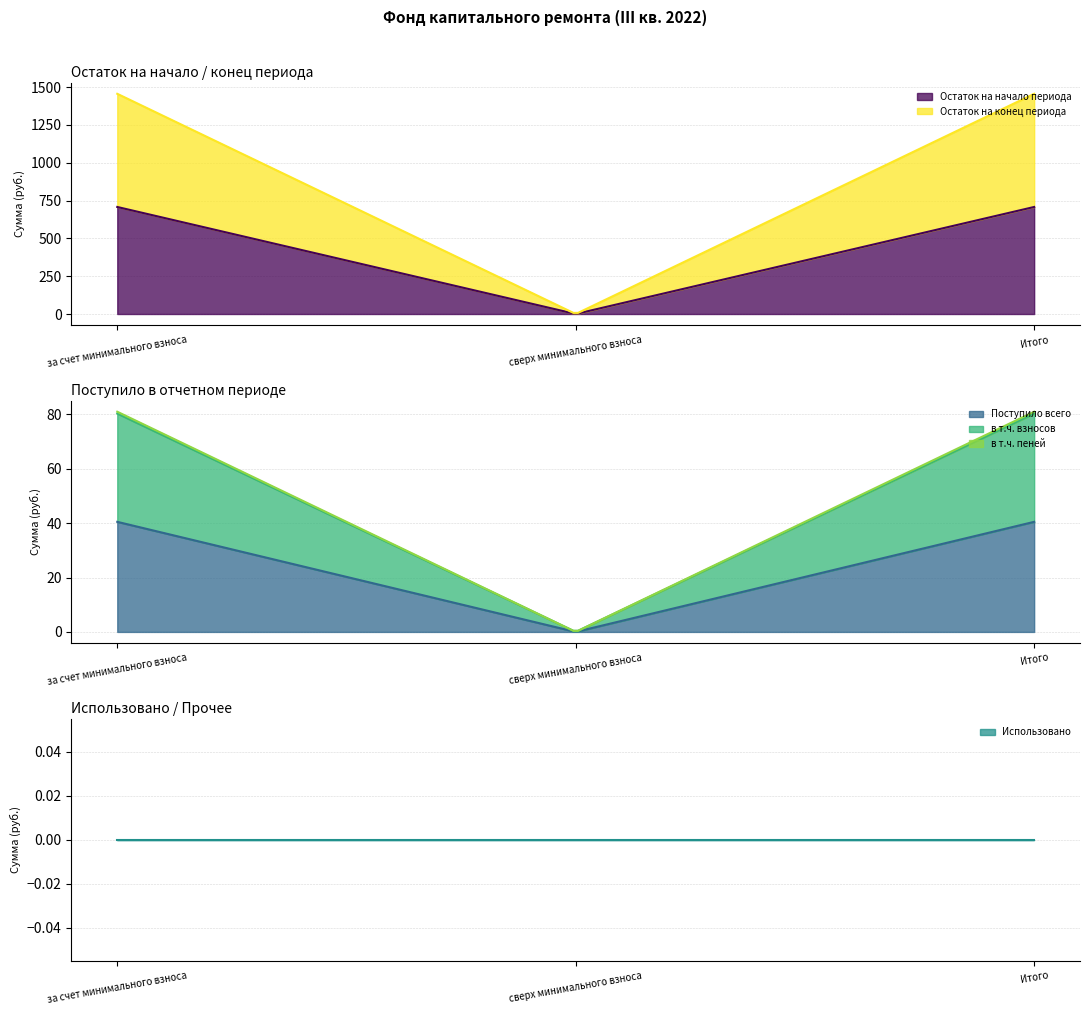

Is it true that в т.ч. пеней equals 0.9 at за счет минимального взноса?

False